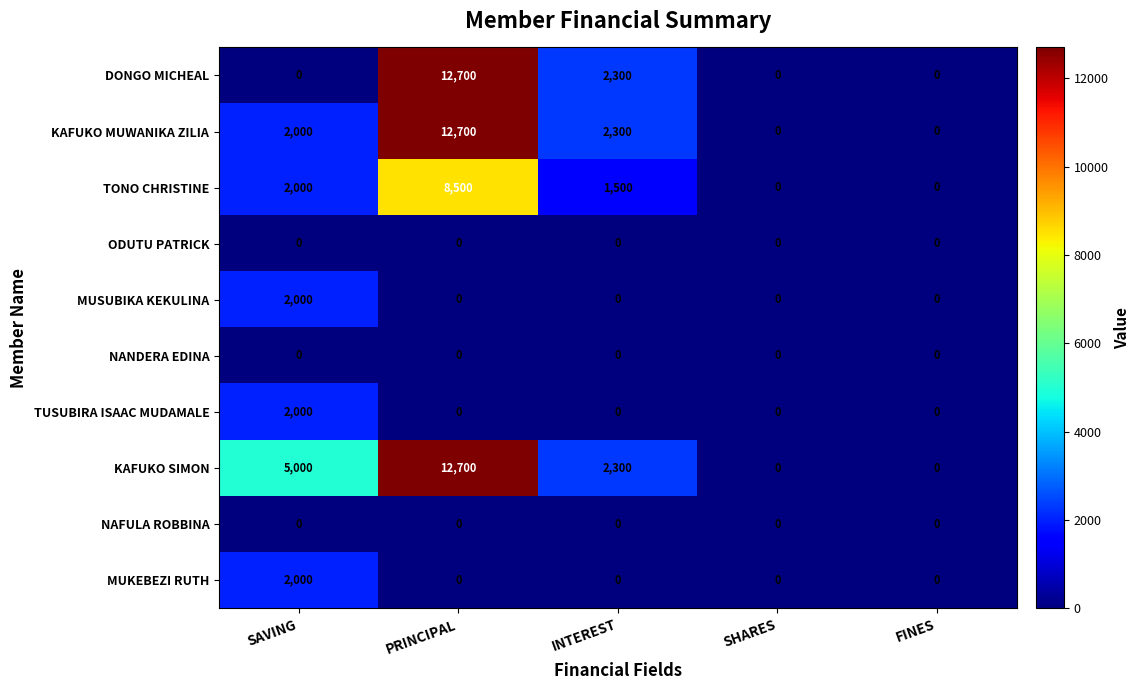

What is the total value across all series at PRINCIPAL?

46600